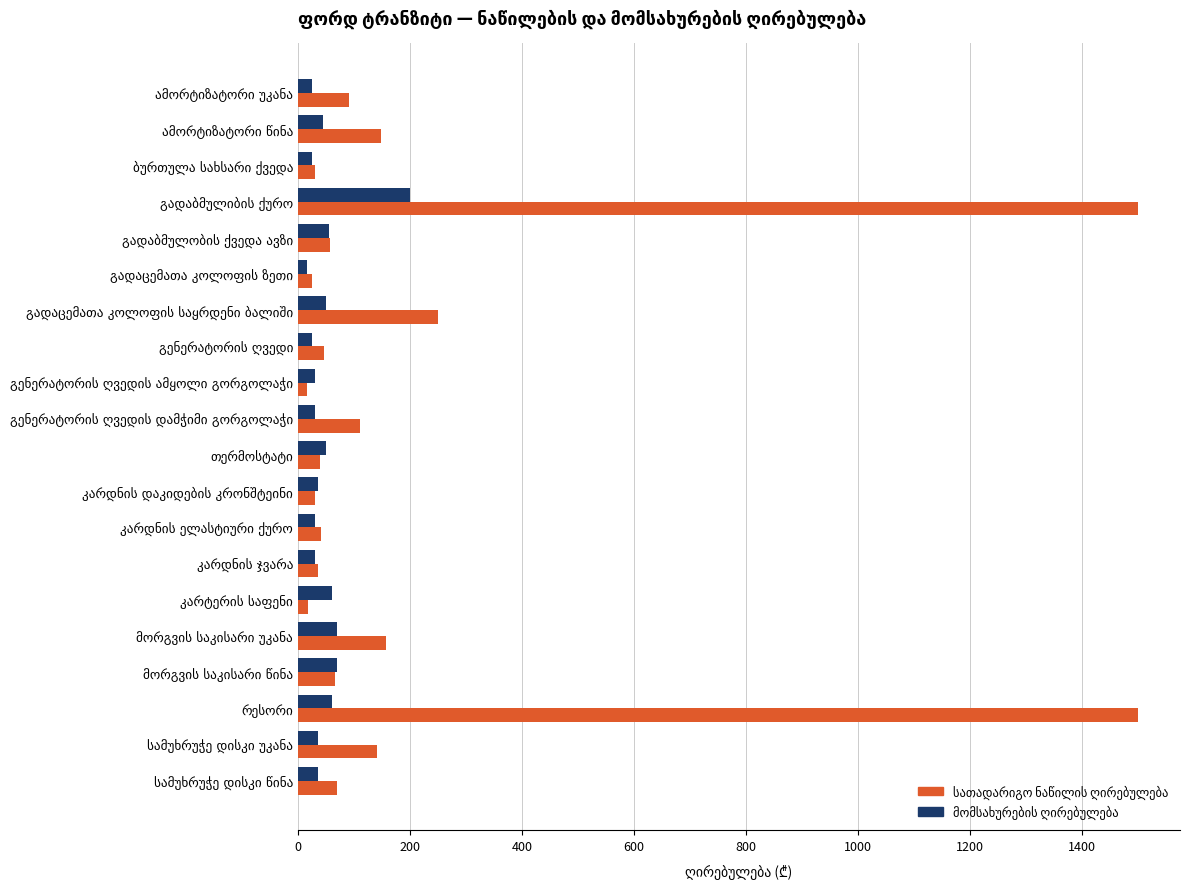

What is the difference between the maximum and minimum values in the მომსახურების ღირებულება series?

185.0